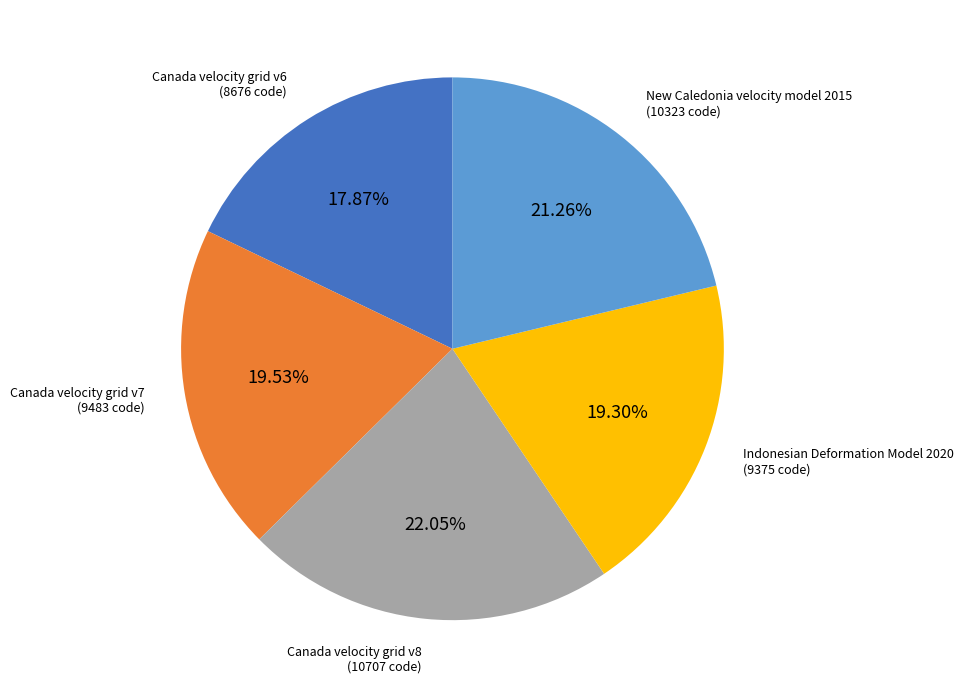

How many slices are in this pie chart?

5